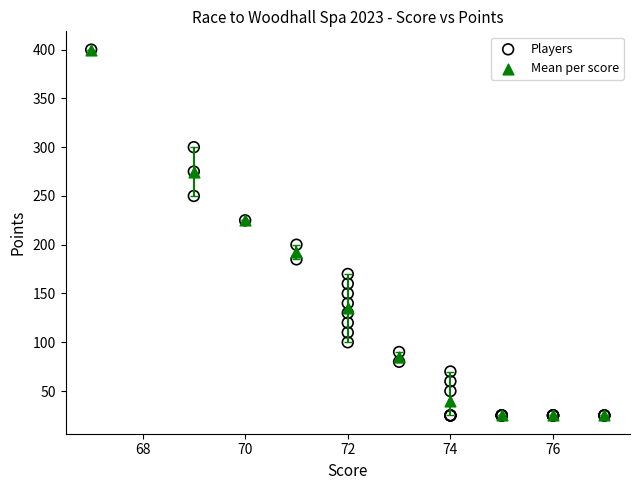

Which series has the largest Y range (max minus min)?

Players